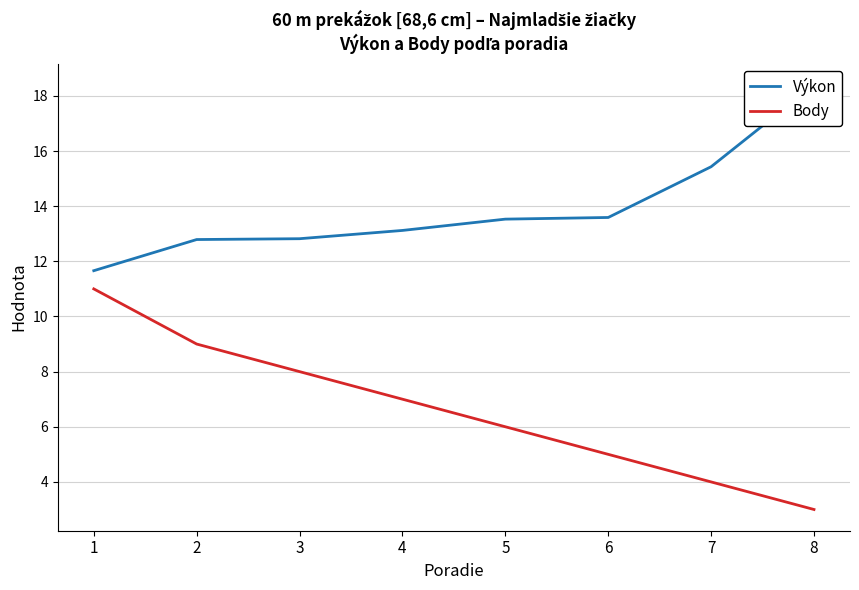

True or false: Body and Výkon intersect in this chart.

False